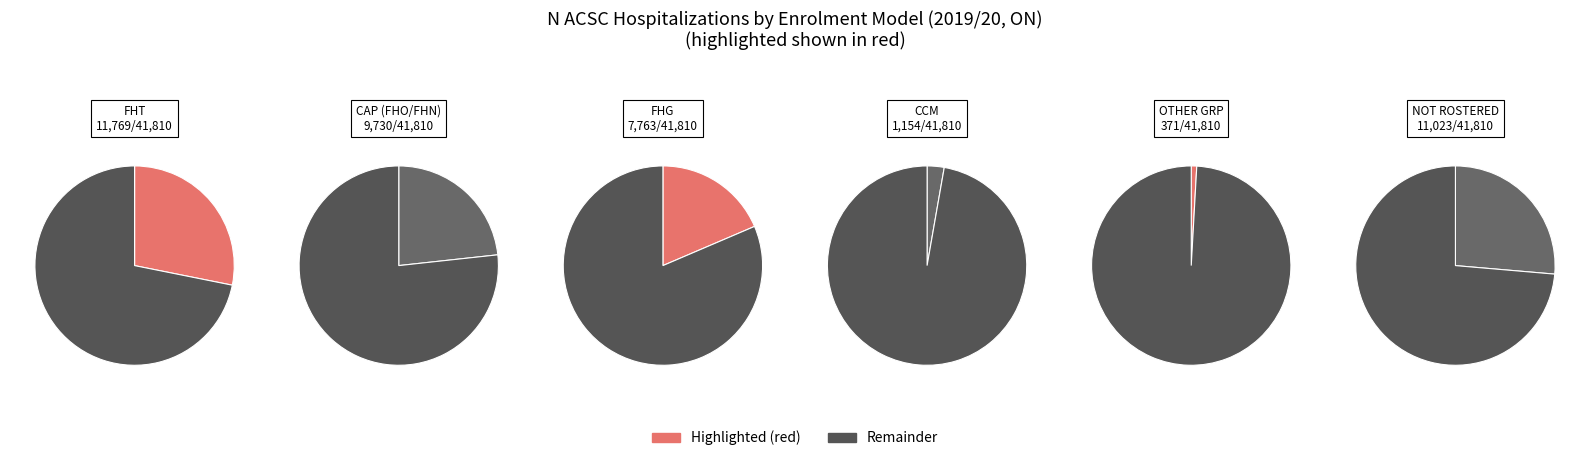

Is it true that FHG is 19% of the pie?

True